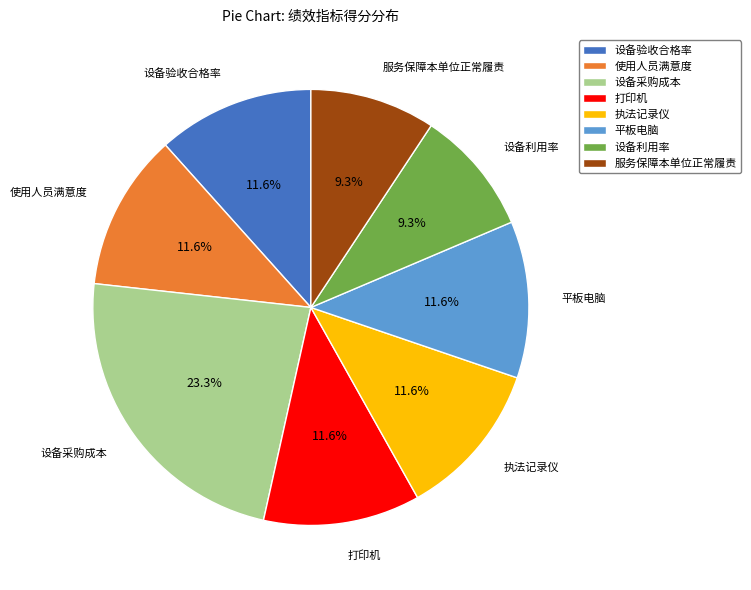

Which slice is the largest?

设备采购成本